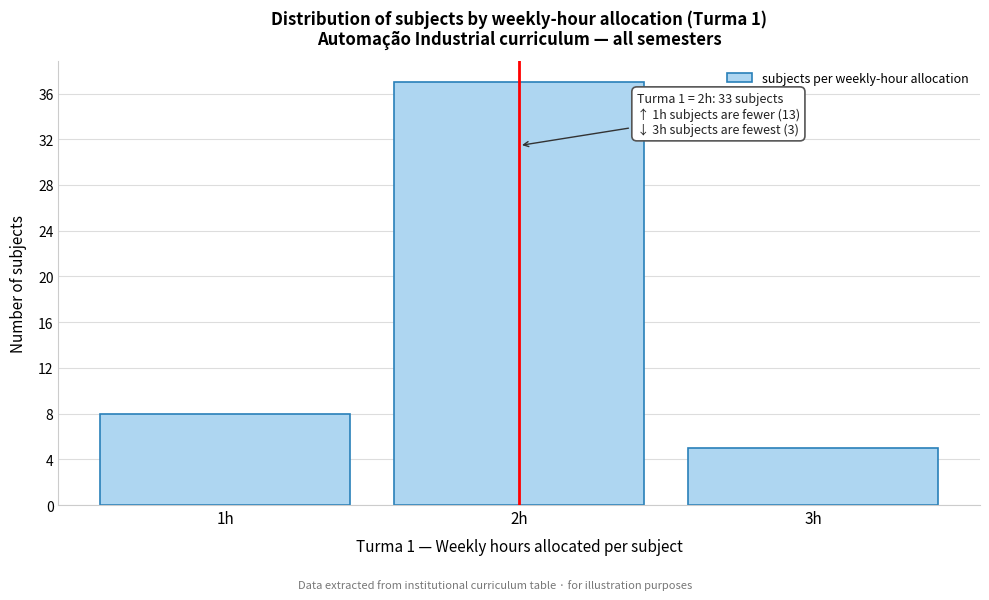

Reading left to right, transcribe all the data shown in this chart.

1h=8	2h=37	3h=5